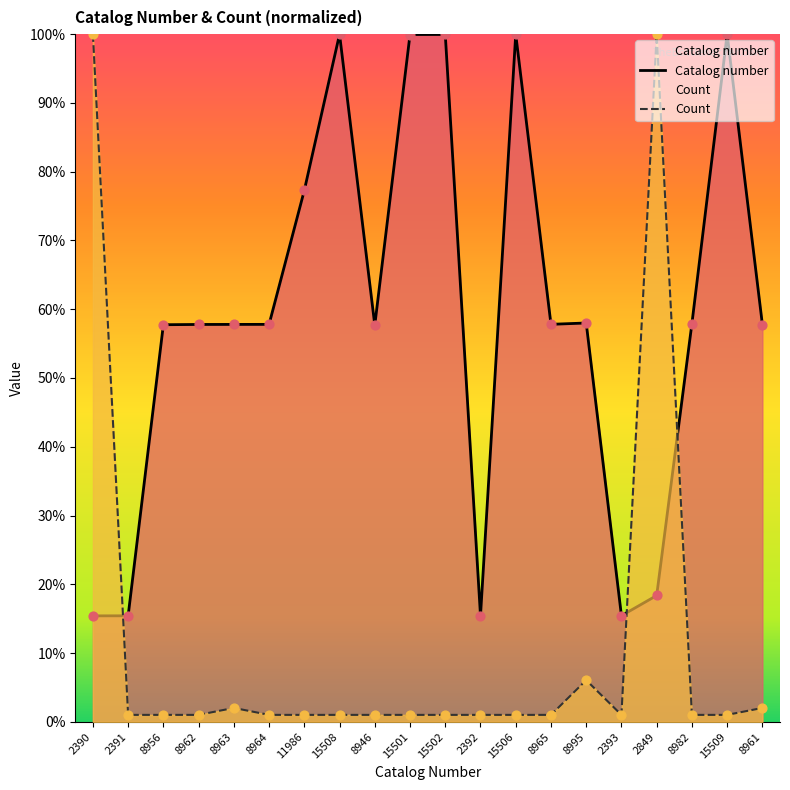

Which series contains the lowest Y value?

Count